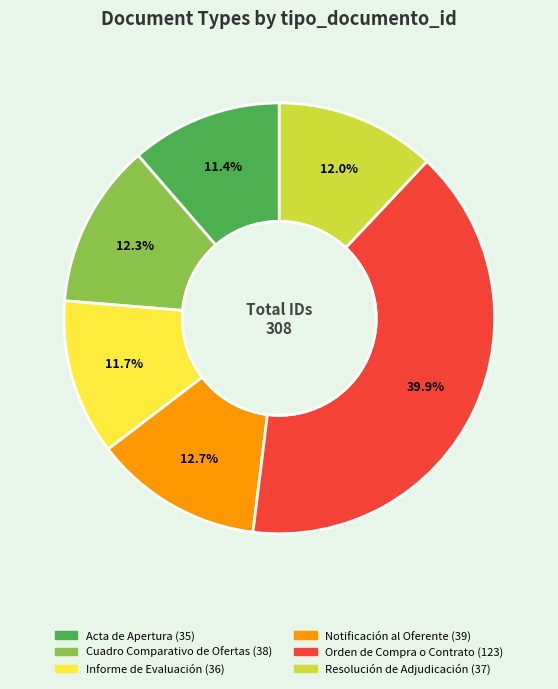

How many segments does this pie chart have?

6